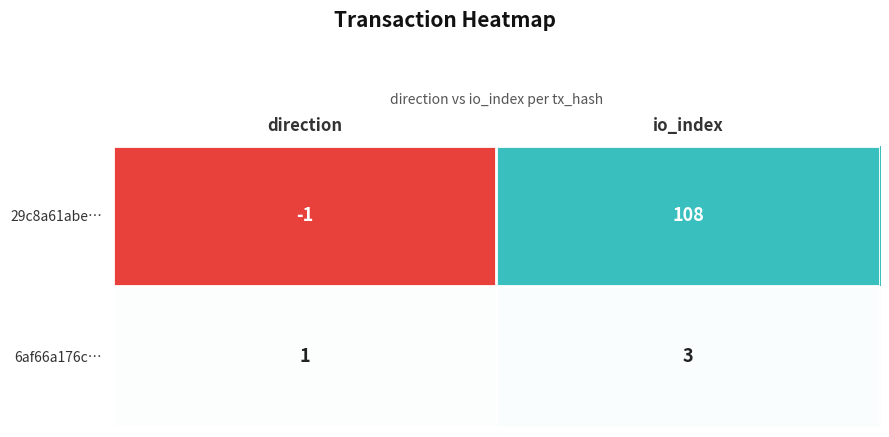

Where is 6af66a176c… nearest to the value 2?

direction